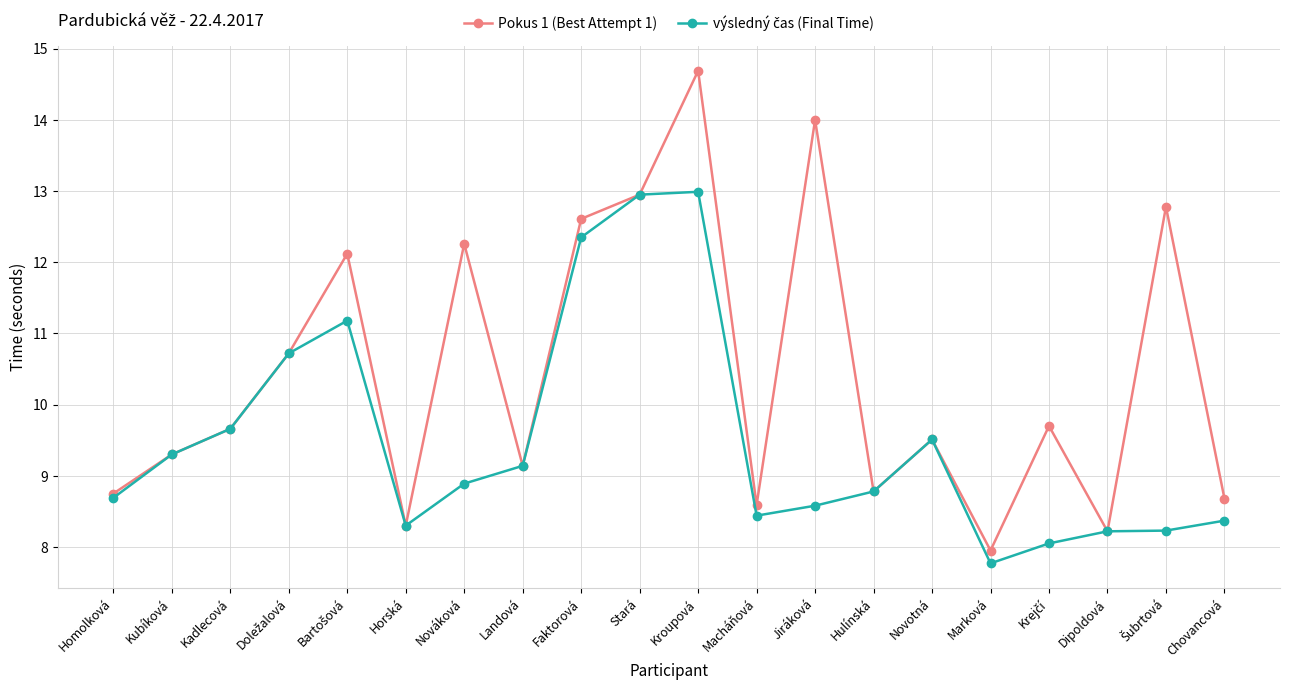

Which series has the largest total across all categories?

Pokus 1 (Best Attempt 1)